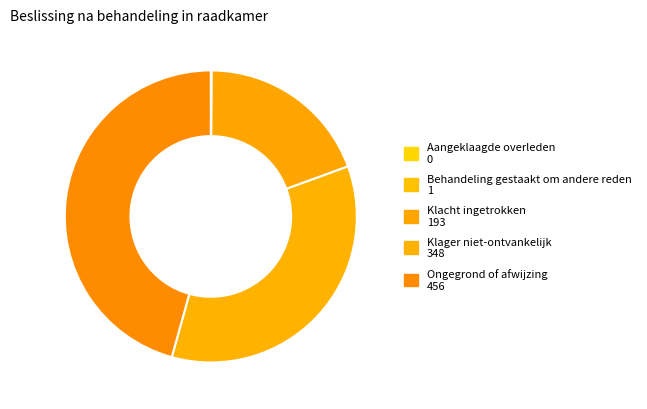

Is it true that Klacht ingetrokken is 32% of the pie?

False